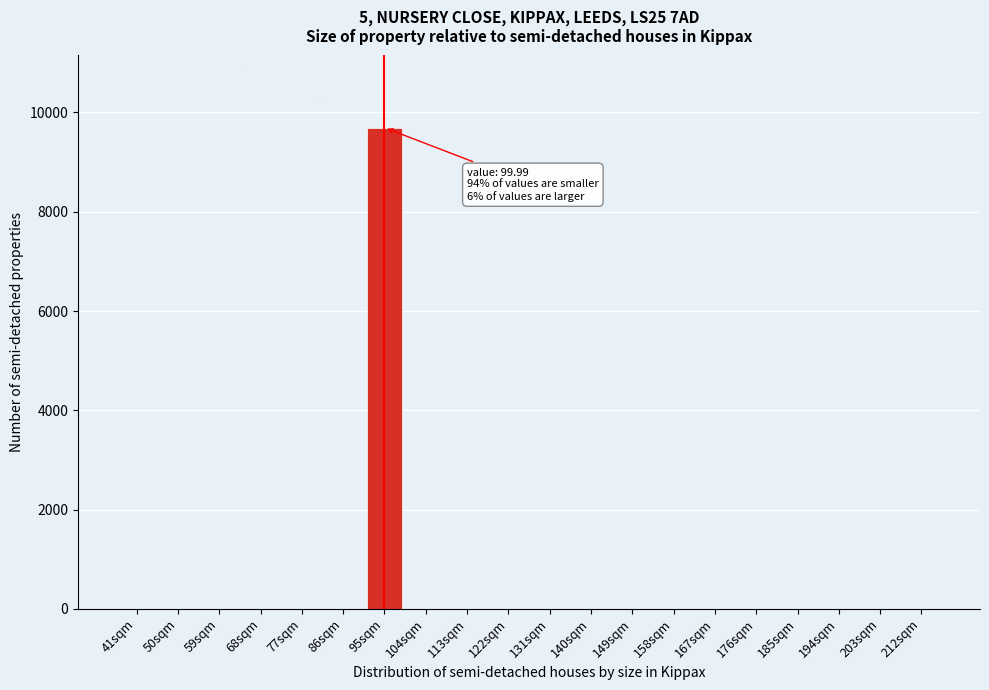

Reading left to right, transcribe all the data shown in this chart.

41sqm=0	50sqm=0	59sqm=0	68sqm=0	77sqm=0	86sqm=0	95sqm=9693	104sqm=0	113sqm=0	122sqm=0	131sqm=0	140sqm=0	149sqm=0	158sqm=0	167sqm=0	176sqm=0	185sqm=0	194sqm=0	203sqm=0	212sqm=0